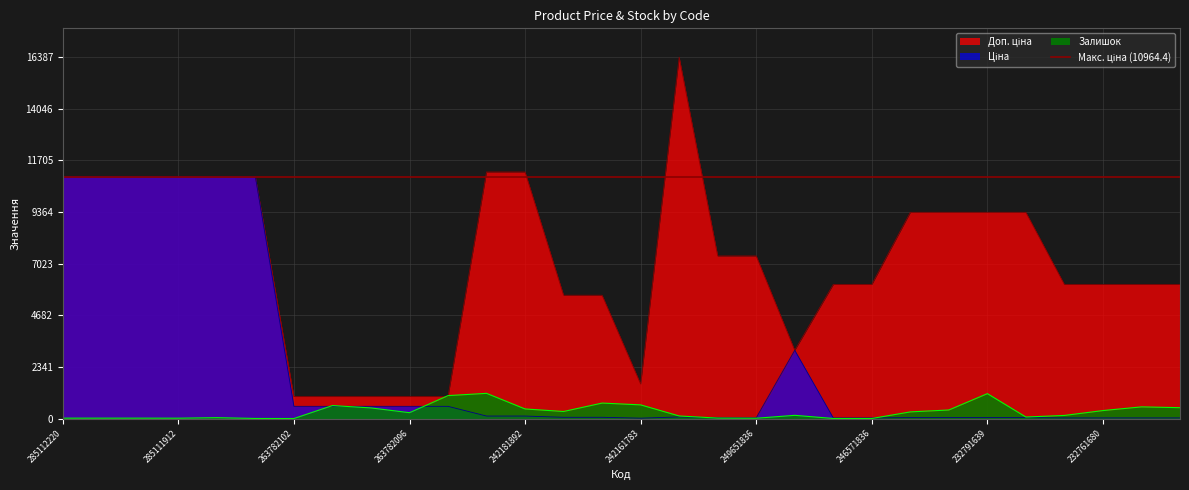

List the labels in order of Доп. ціна value, largest first.

249651838, 242181896, 242181892, 285112220, 285112217, 285111961, 285111912, 273001960, 273001939, 232791641, 232791640, 232791639, 232791638, 249651837, 249651836, 246571837, 246571836, 232761735, 232761680, 232761631, 232761630, 242161896, 242161892, 246581836, 242161783, 263782102, 263782101, 263782100, 263782096, 263782062